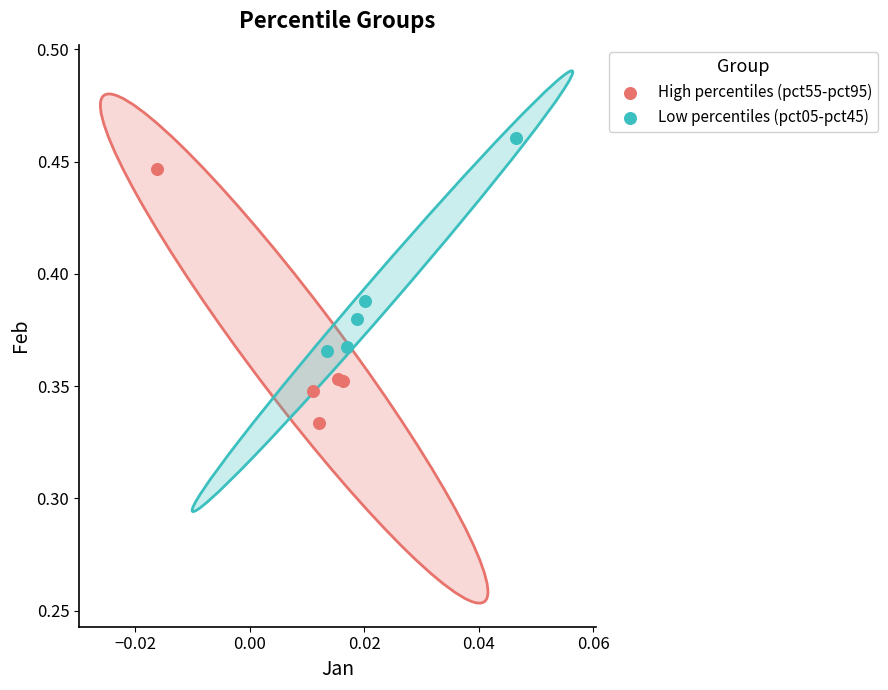

Which series contains the lowest Y value?

High percentiles (pct55-pct95)